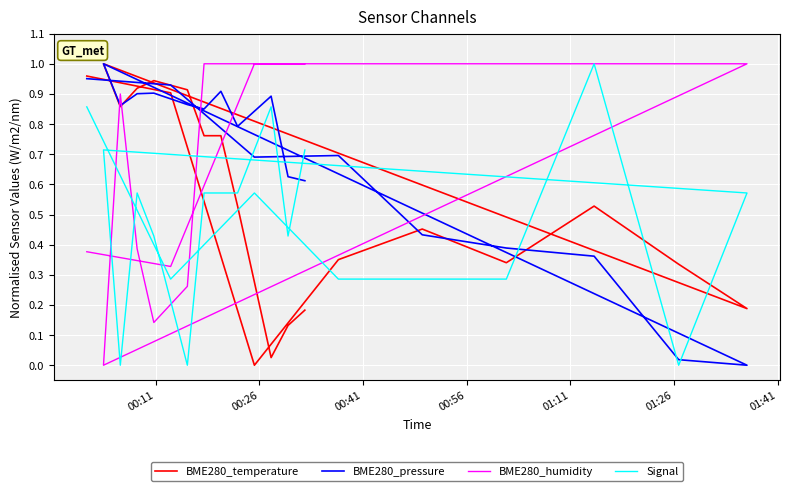

True or false: BME280_pressure has more than 0 interior local peaks.

True